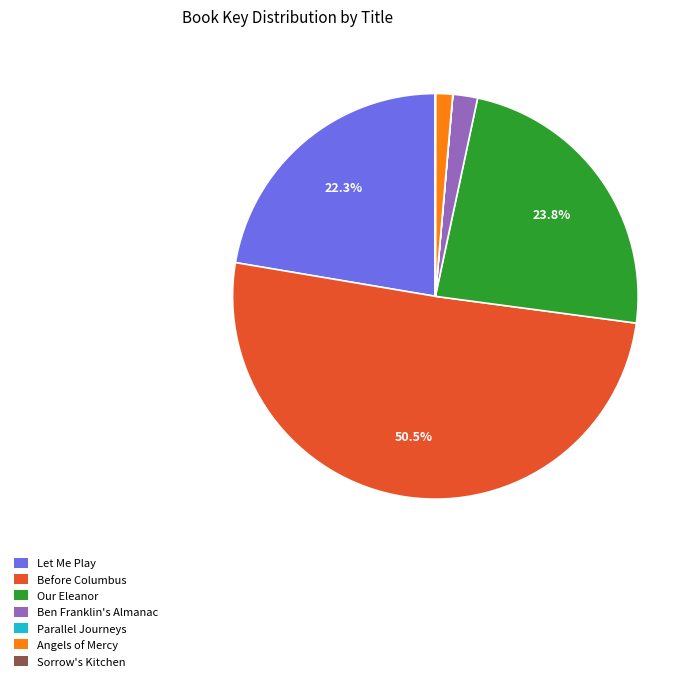

Which category accounts for the majority?

Before Columbus